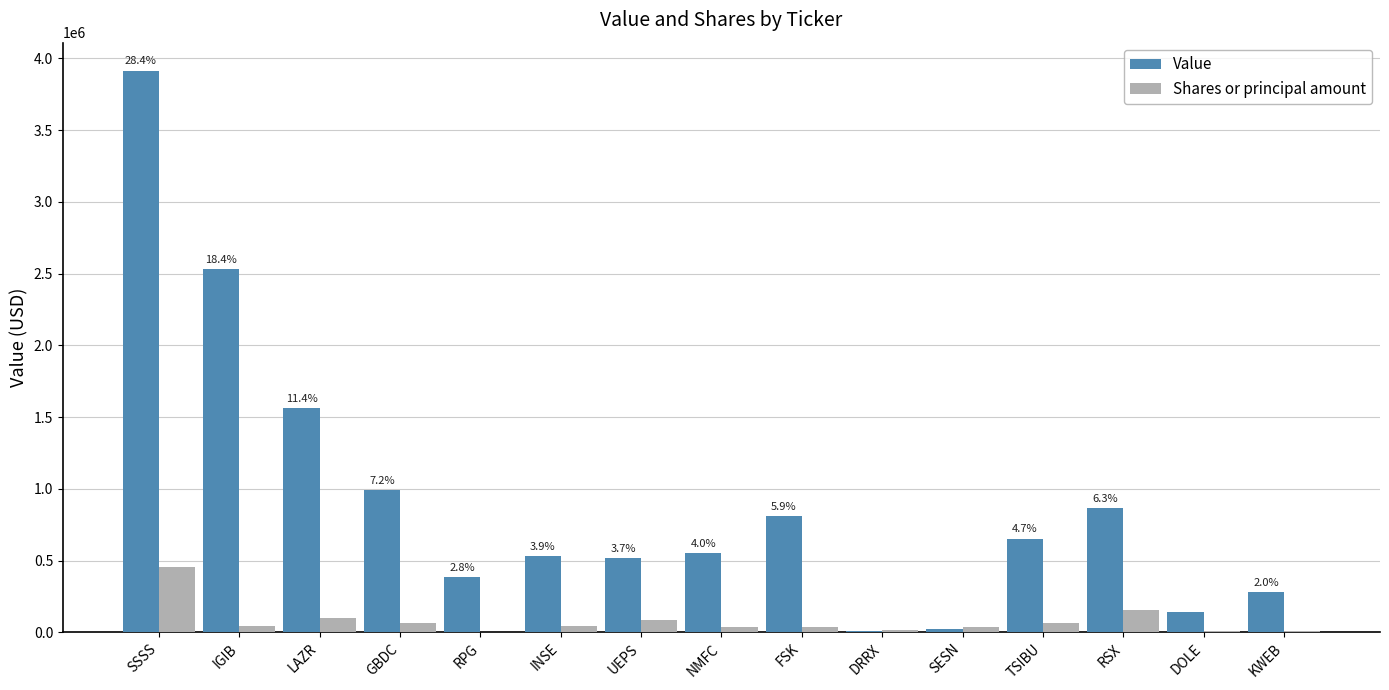

True or false: Value has a value of 3914000 at SSSS.

True